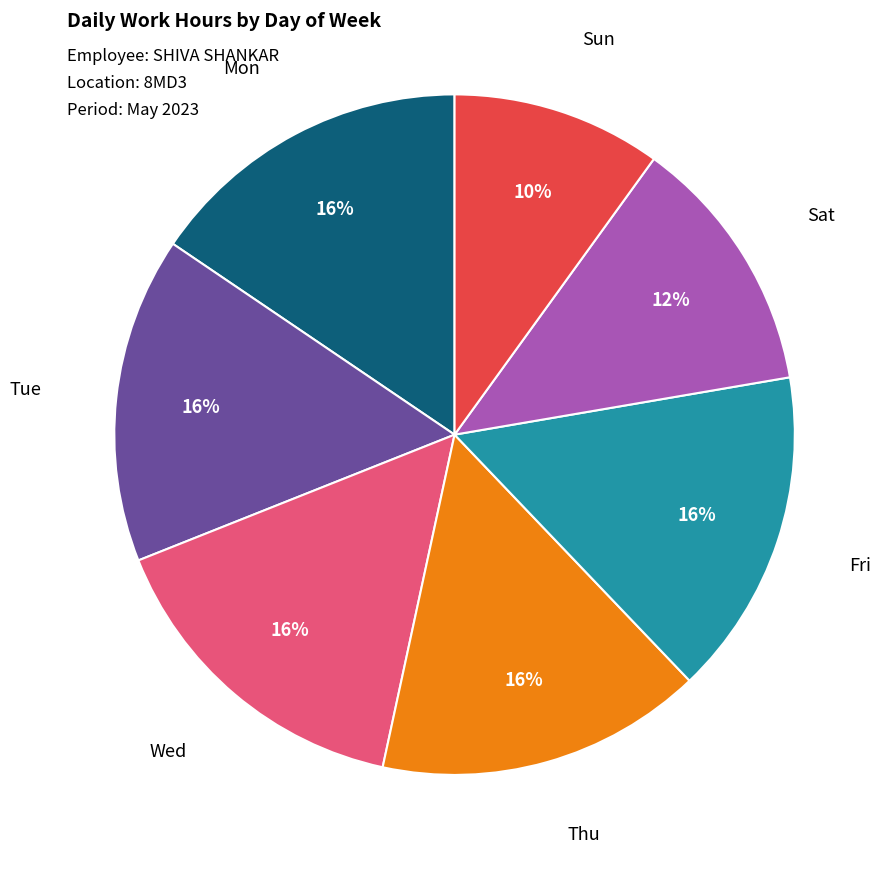

To the nearest percent, what is the average slice percentage?

14%